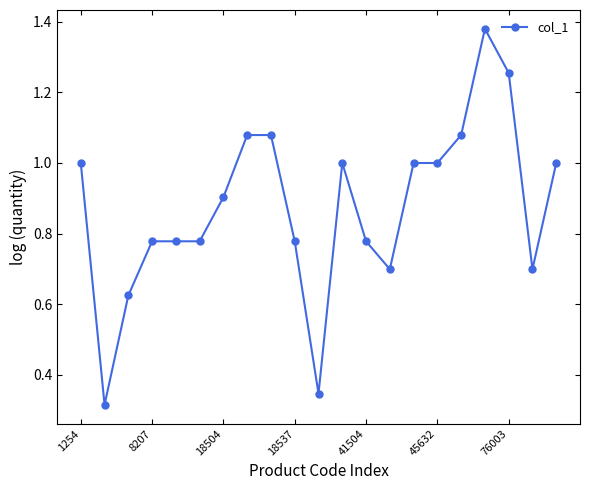

What is the difference between the maximum and second lowest values?

1.0